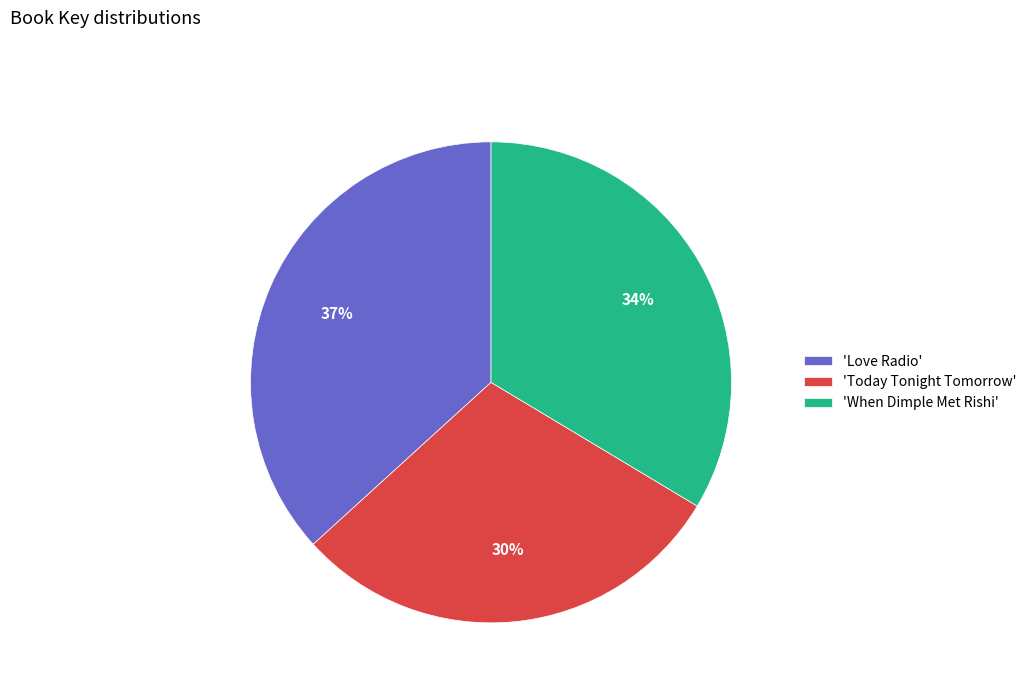

Is it true that 'Today Tonight Tomorrow' is 30% of the pie?

True